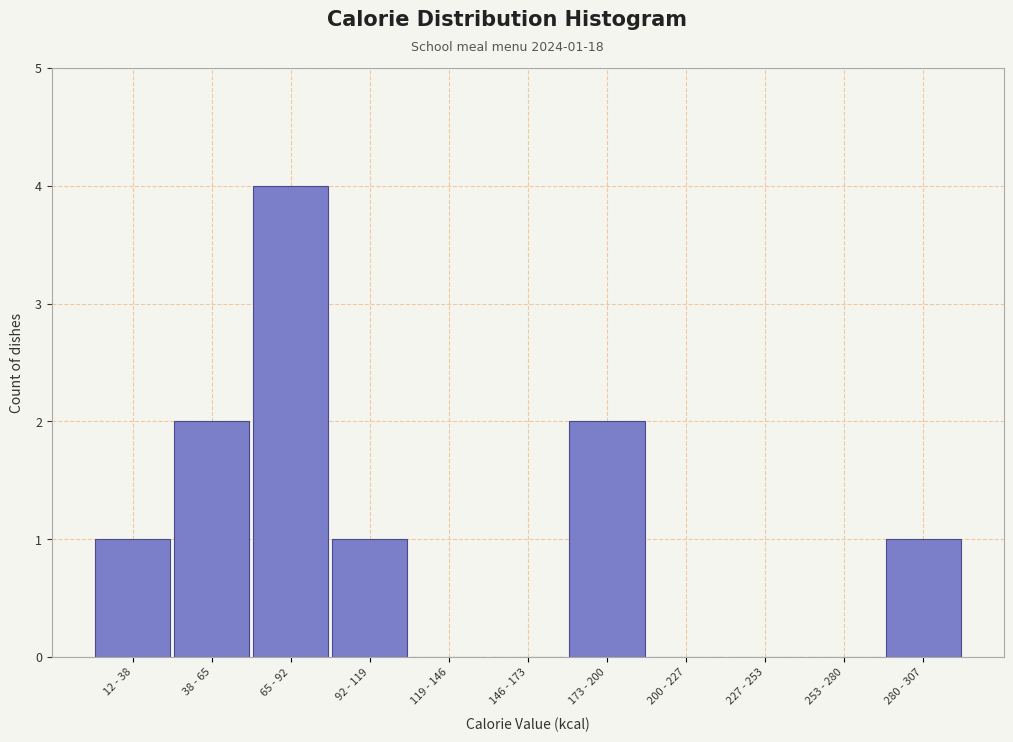

Reading left to right, what are all the values shown in this chart?

12 - 38=1	38 - 65=2	65 - 92=4	92 - 119=1	119 - 146=0	146 - 173=0	173 - 200=2	200 - 227=0	227 - 253=0	253 - 280=0	280 - 307=1